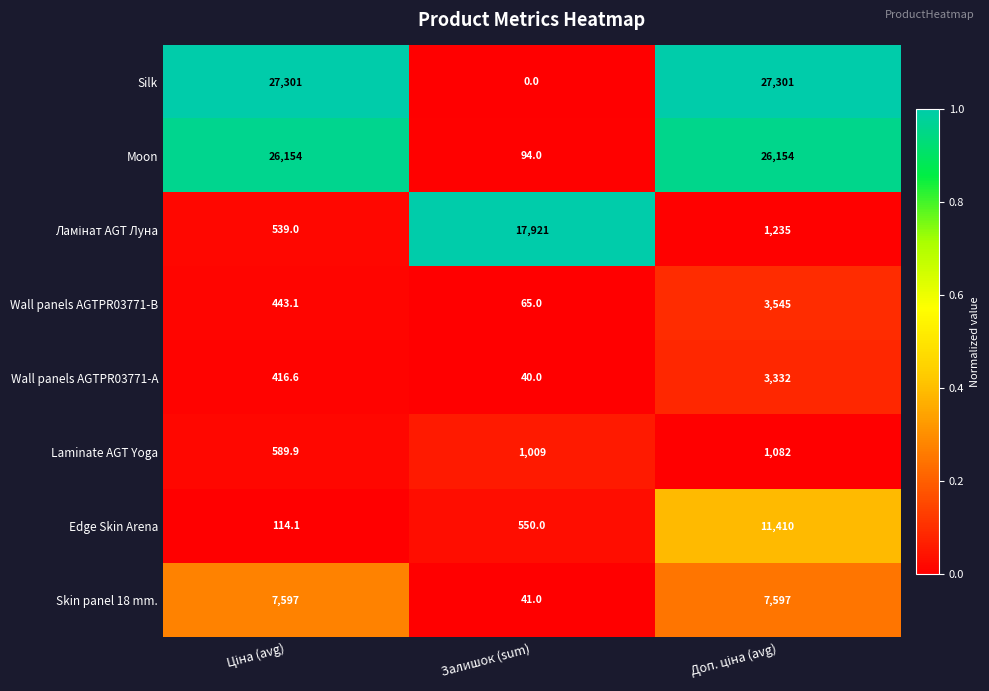

At which label is Edge Skin Arena closest to 5762?

Залишок (sum)